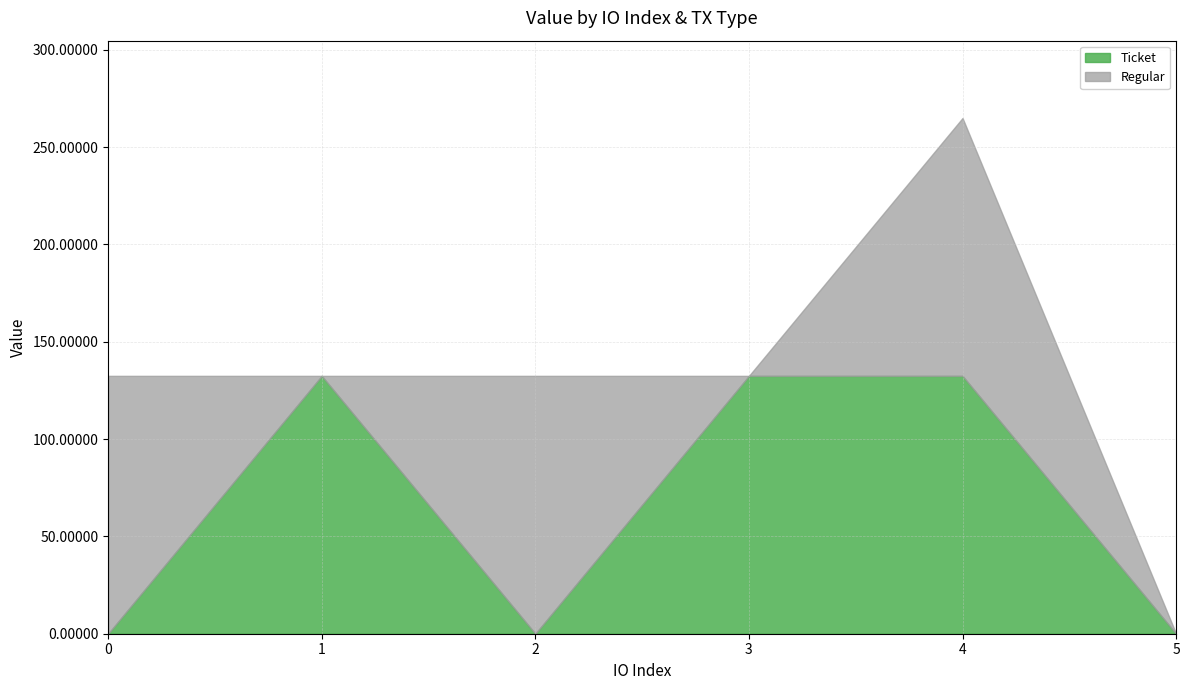

After their last crossing, which series has the higher values: Regular or Ticket?

Ticket